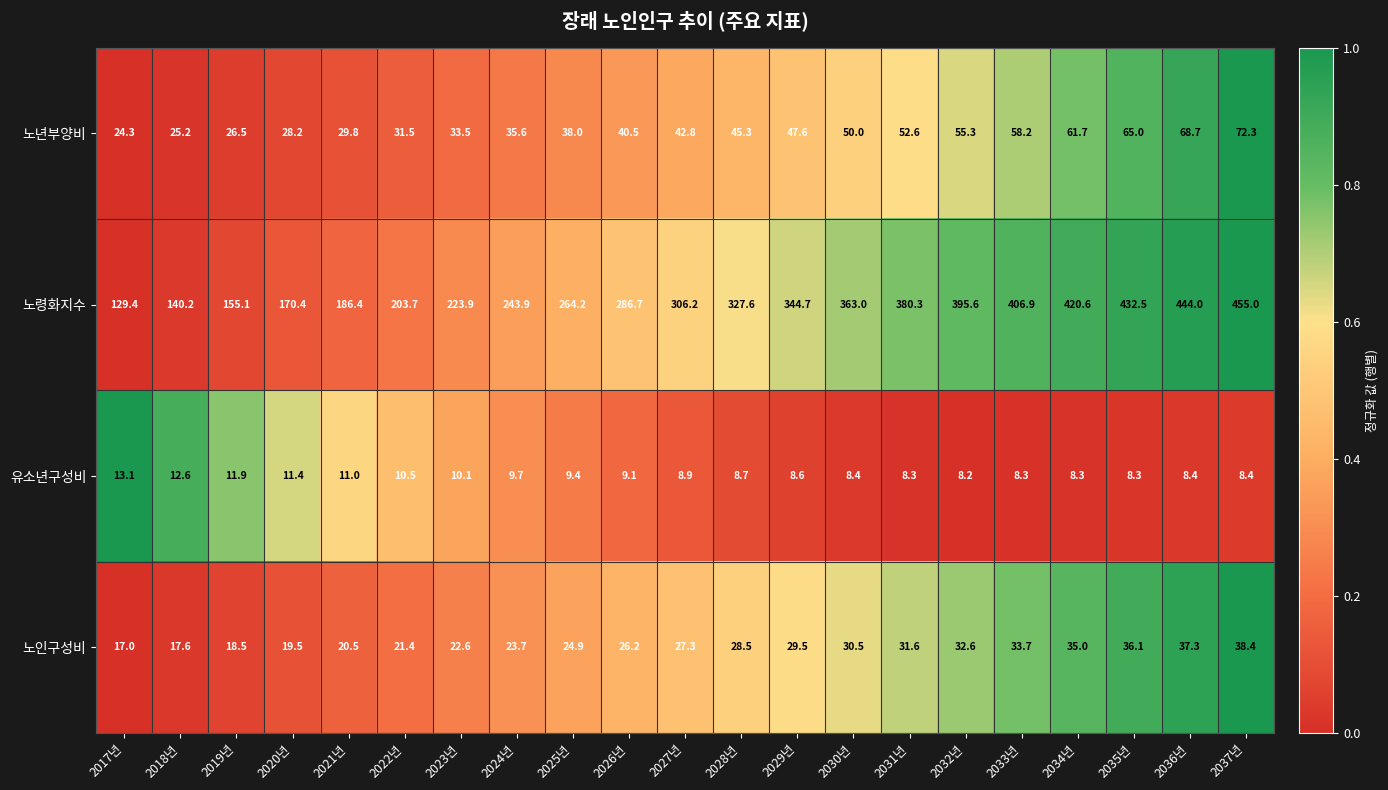

What is the difference between the 노령화지수 values at 2031년 and 2030년?

17.3